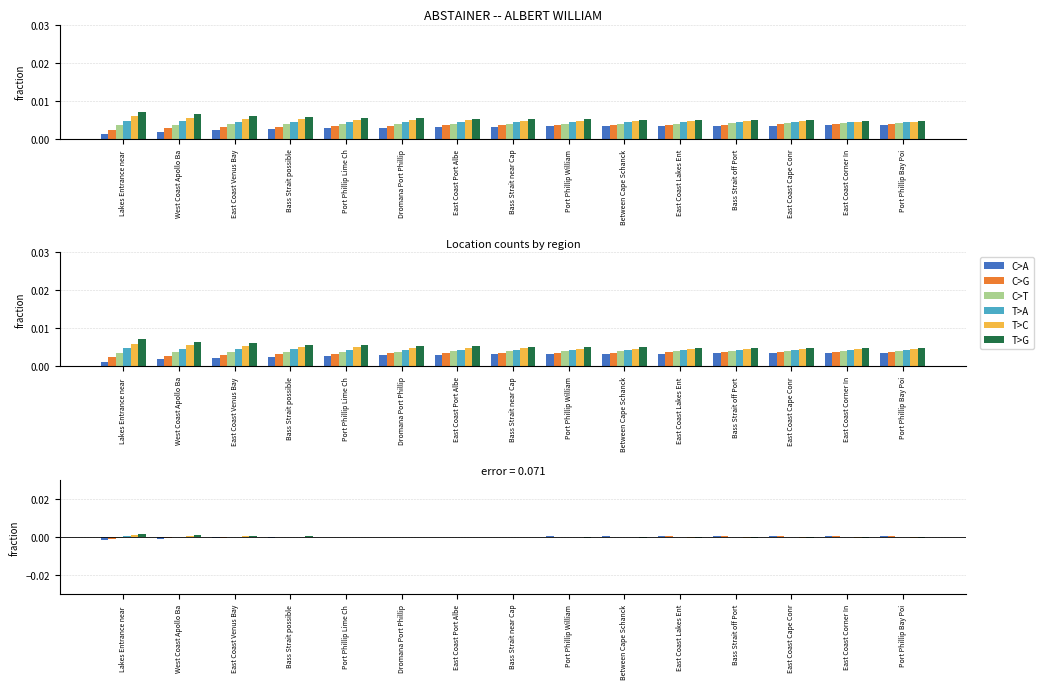

At which label does T>G first exceed 0?

Lakes Entrance near 